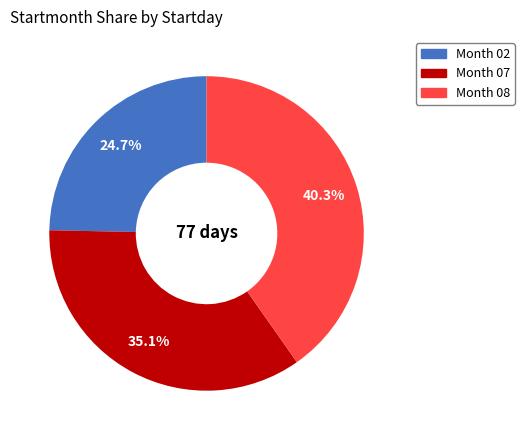

How many slices are in this pie chart?

3